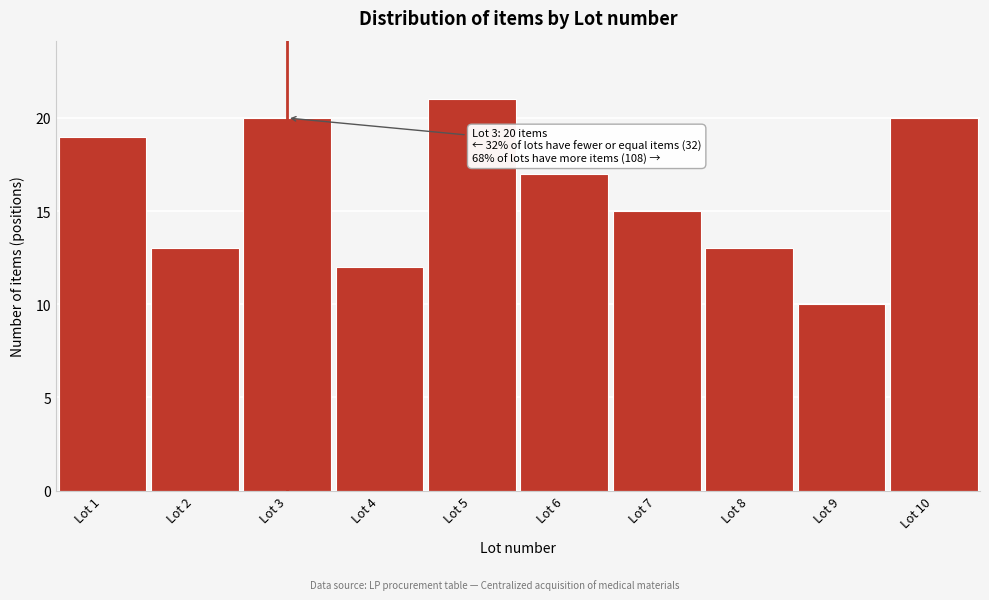

Reading right to left, extract all data points from this chart.

Lot 10=20	Lot 9=10	Lot 8=13	Lot 7=15	Lot 6=17	Lot 5=21	Lot 4=12	Lot 3=20	Lot 2=13	Lot 1=19